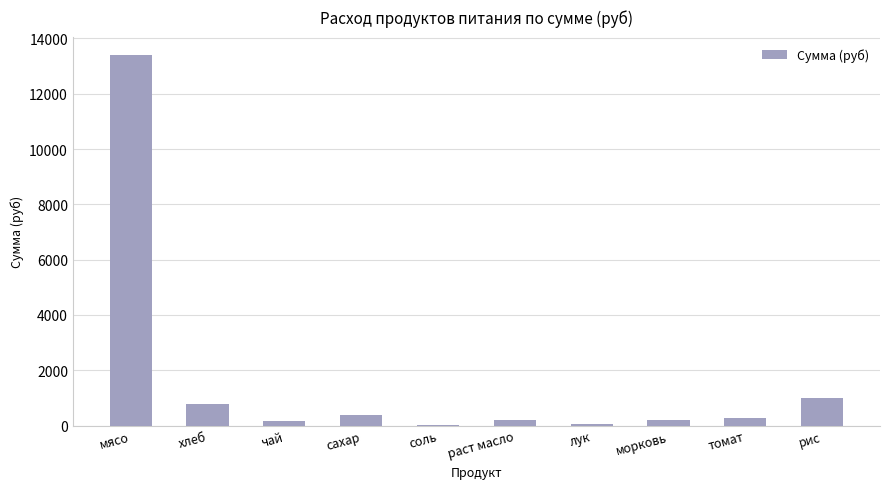

What is the maximum value shown in the chart?

13398.0